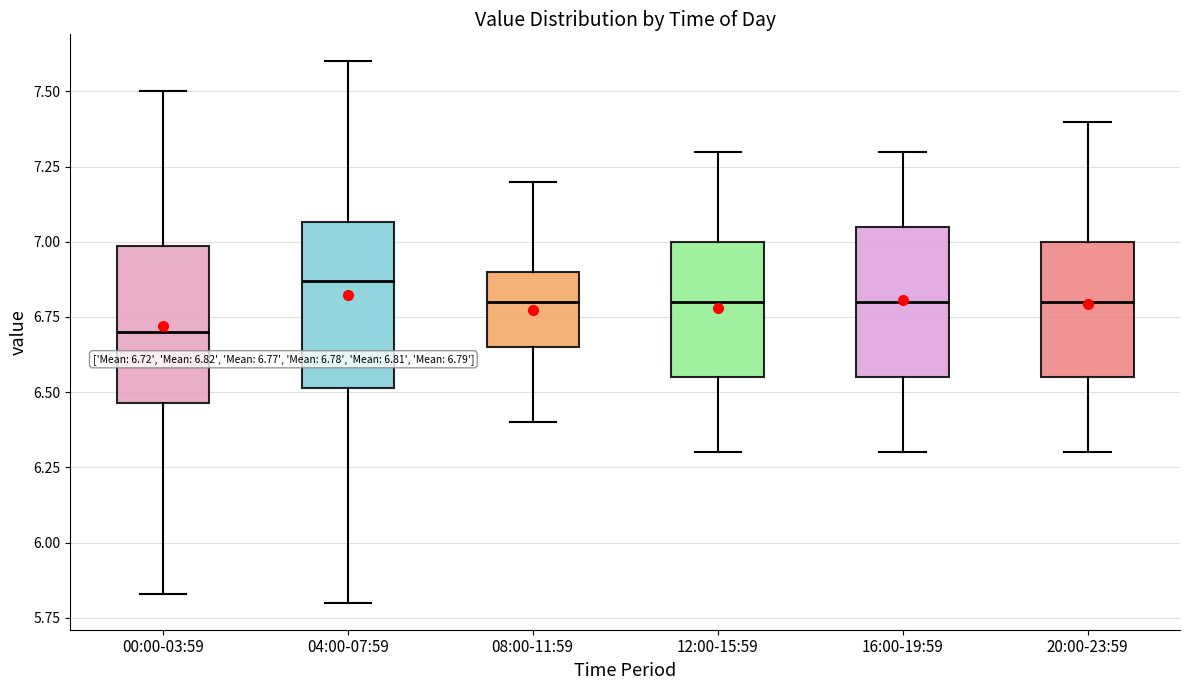

Which box's median line is the highest?

04:00-07:59